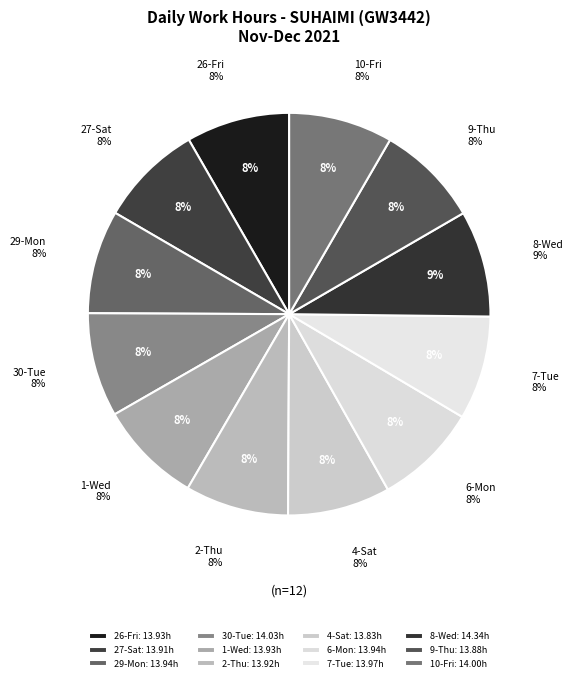

What percentage is NOT represented by 30-Tue?

91.6%